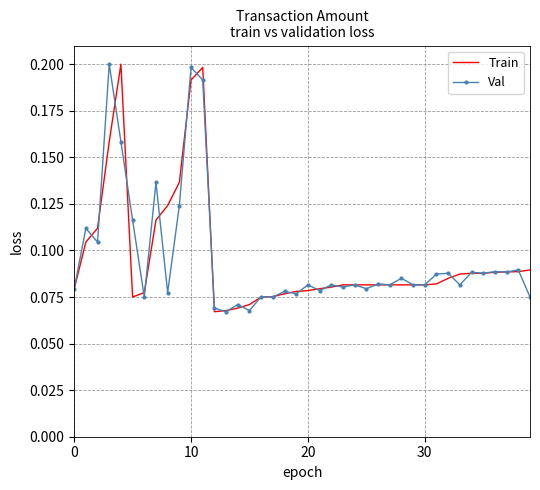

What is the average value of the Val series?

0.1